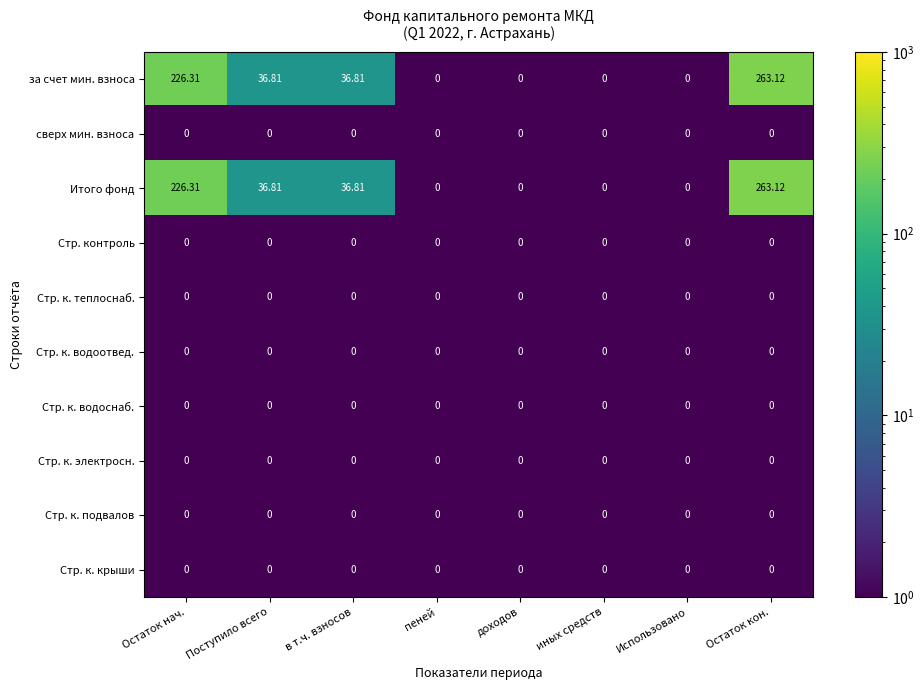

At which label does Итого фонд reach its peak?

Остаток кон.